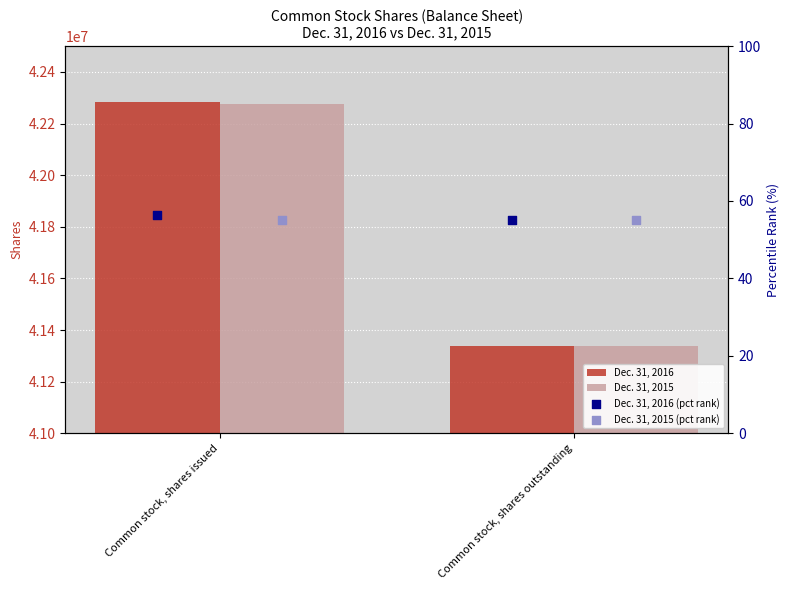

Which series reaches the minimum Y coordinate?

Dec. 31, 2015 (pct rank)